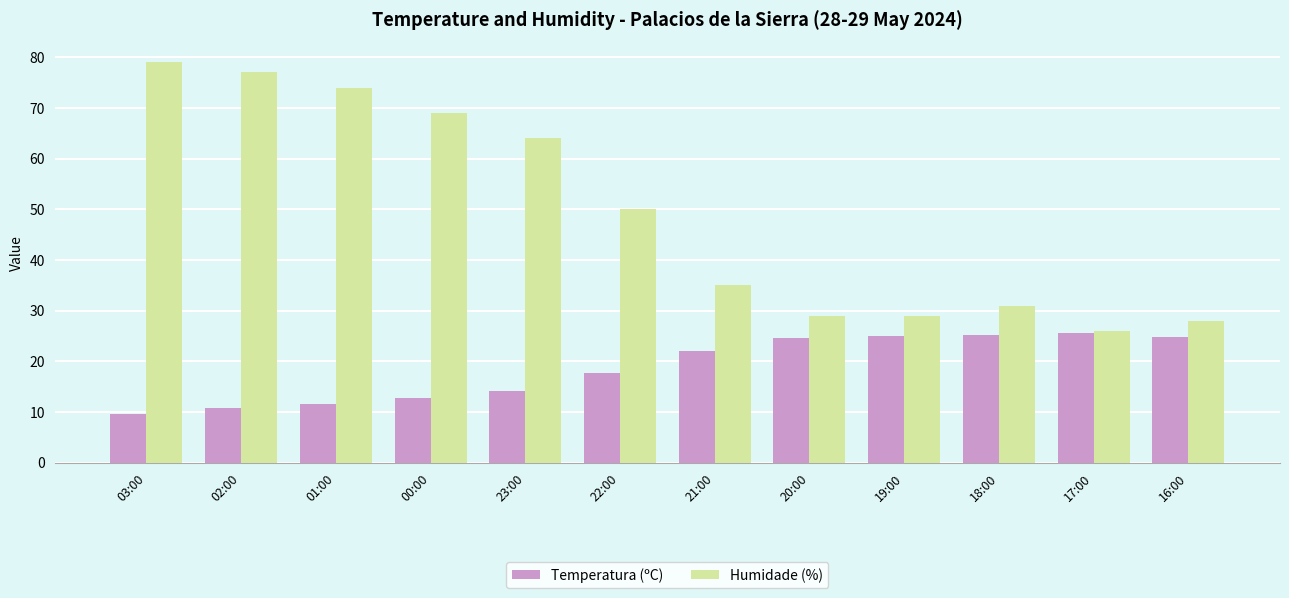

What position from the left is 23:00?

5